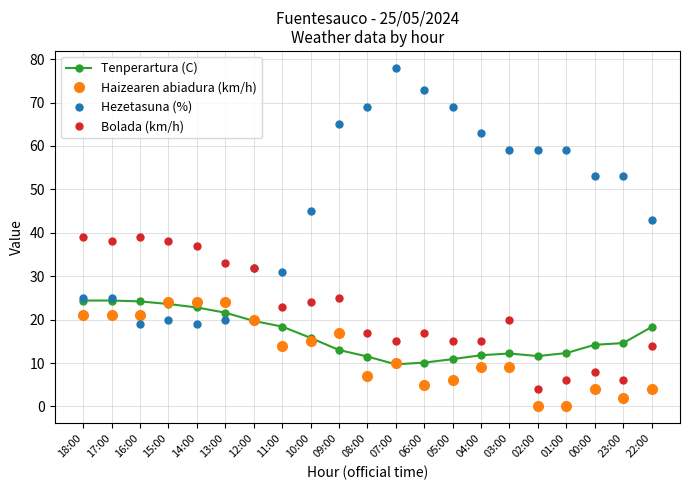

Rank the series at 22:00 from lowest to highest value.

Haizearen abiadura (km/h), Bolada (km/h), Tenperartura (C), Hezetasuna (%)